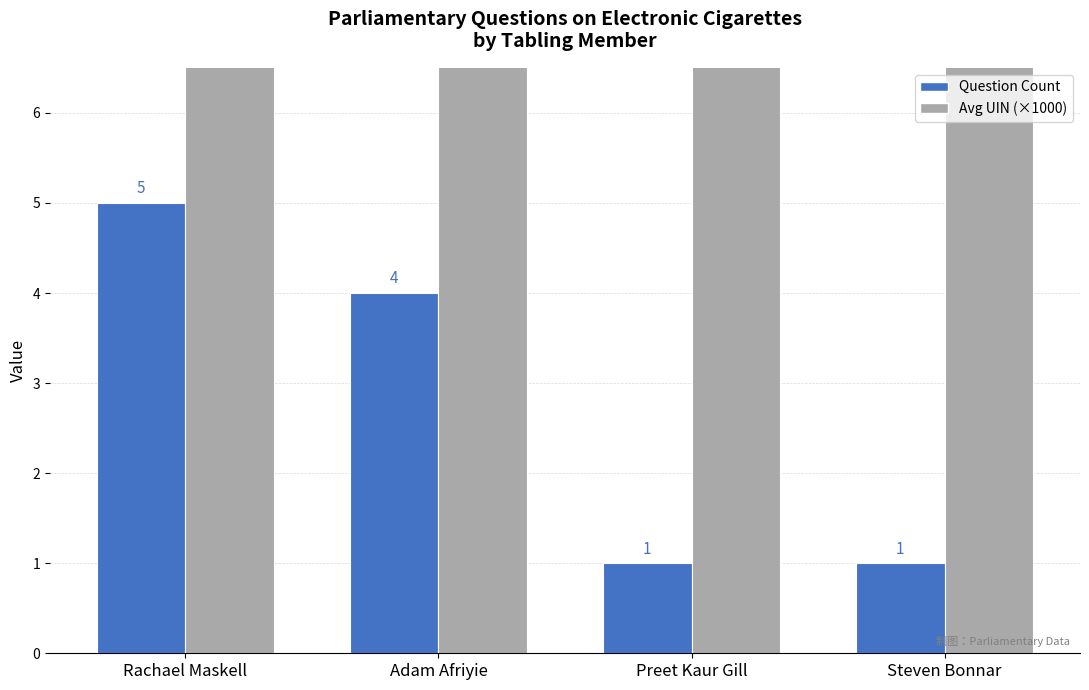

What is the lowest value of the Avg UIN (×1000) series?

13.8